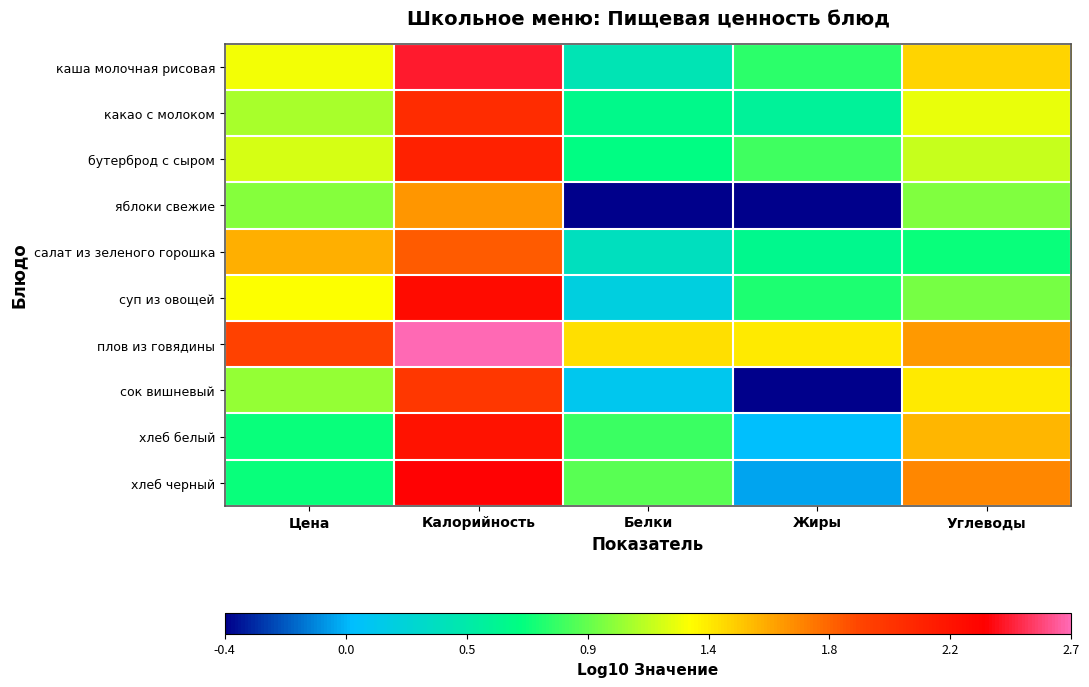

List the series in order of their peak value, highest first.

плов из говядины, каша молочная рисовая, хлеб черный, суп из овощей, хлеб белый, бутерброд с сыром, какао с молоком, сок вишневый, салат из зеленого горошка, яблоки свежие